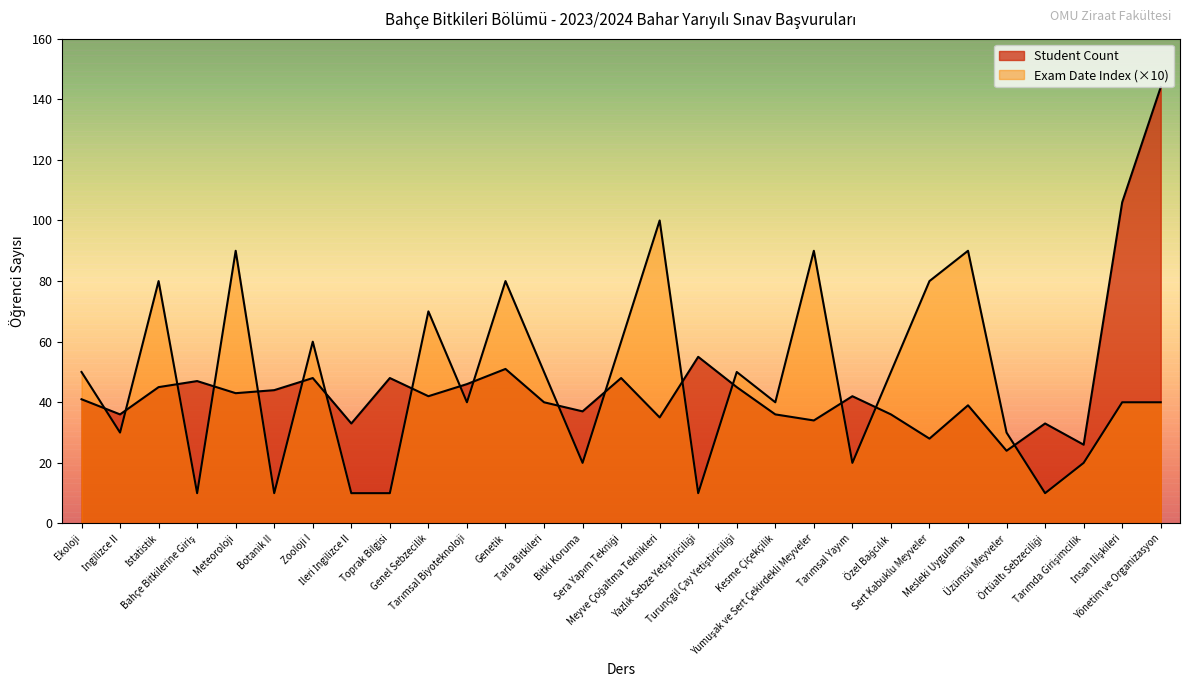

The Student Count series shows 26 at Tarımda Girişimcilik. True or false?

True